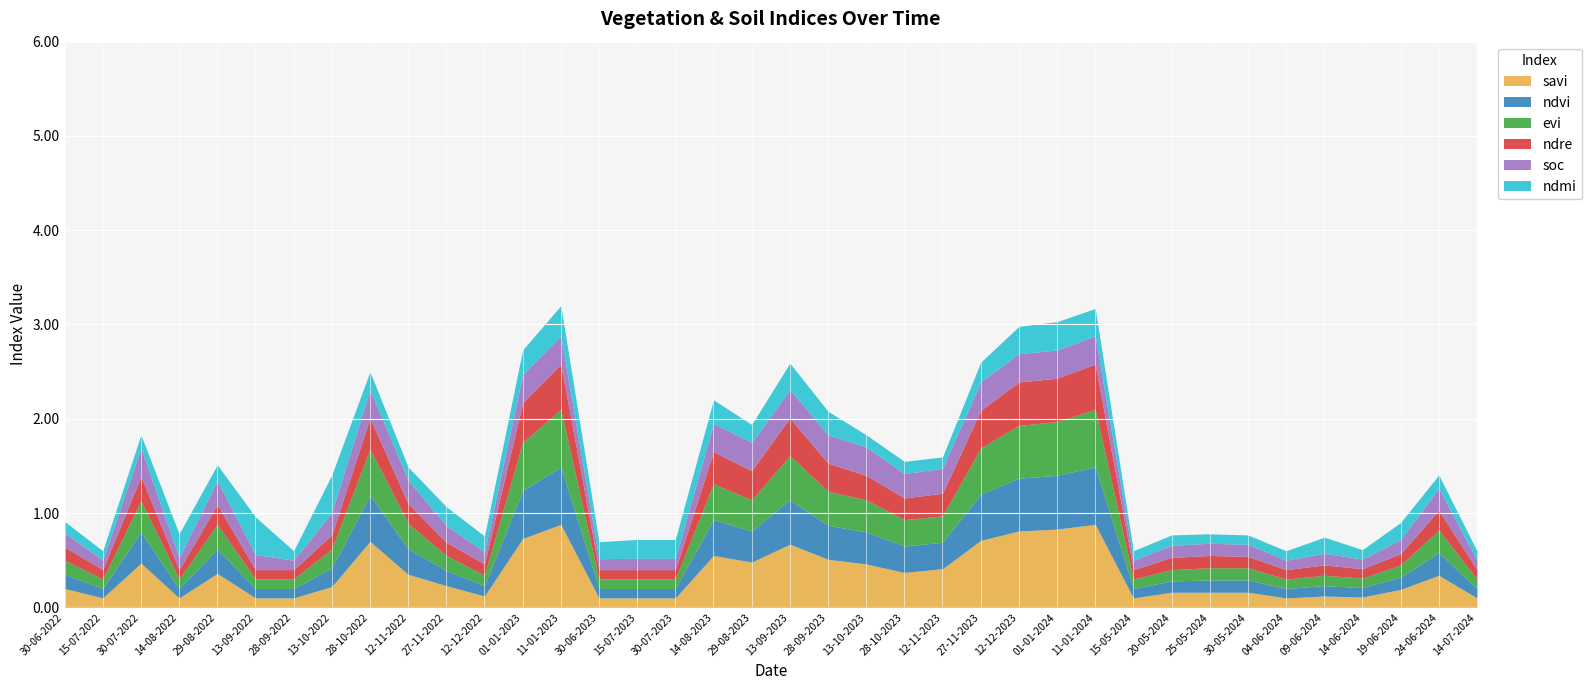

How many times do evi and ndmi cross each other?

9